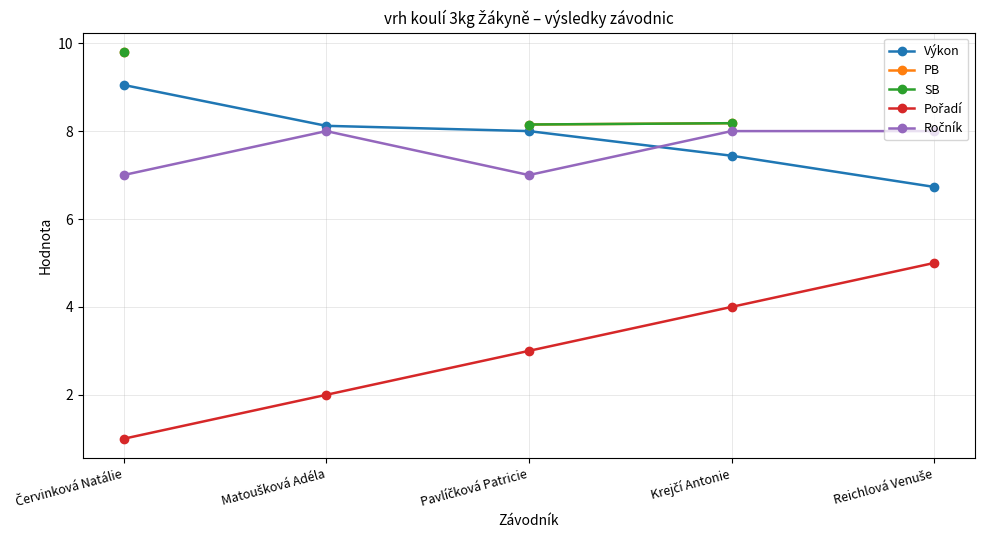

What are all the series names shown in the legend?

Výkon, PB, SB, Pořadí, Ročník